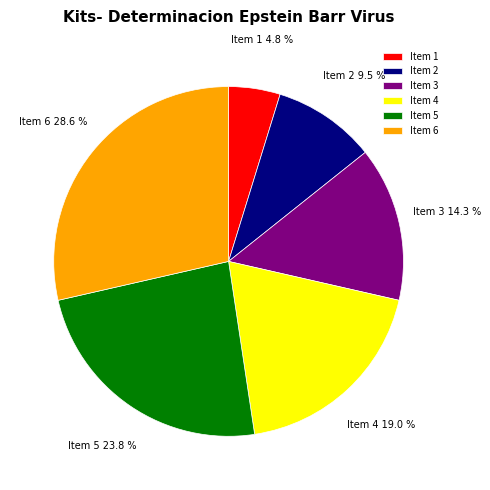

Which slice is the largest?

Item 6